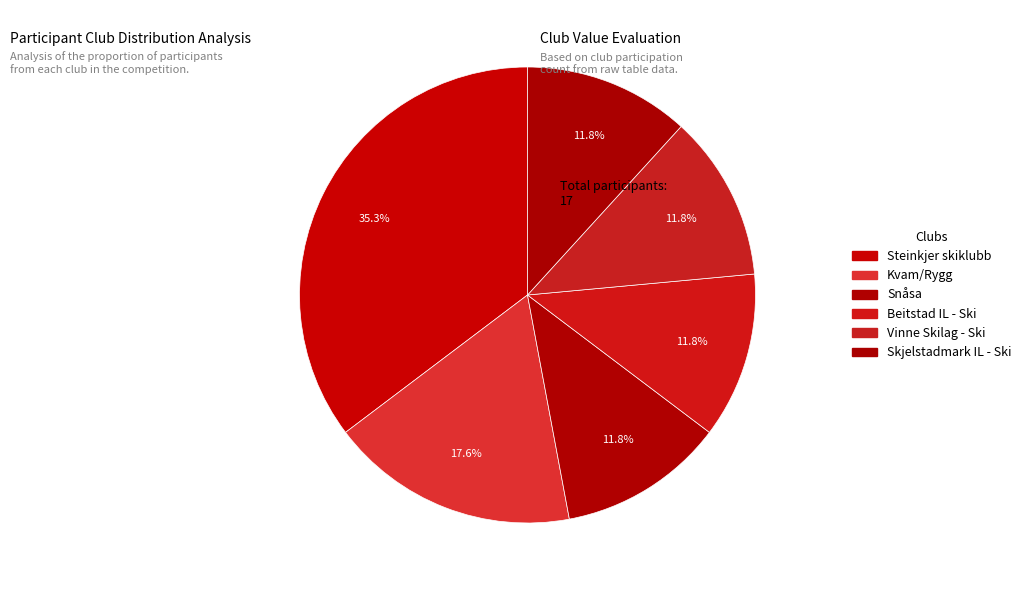

To the nearest percent, what percentage of the pie is Steinkjer skiklubb?

35%